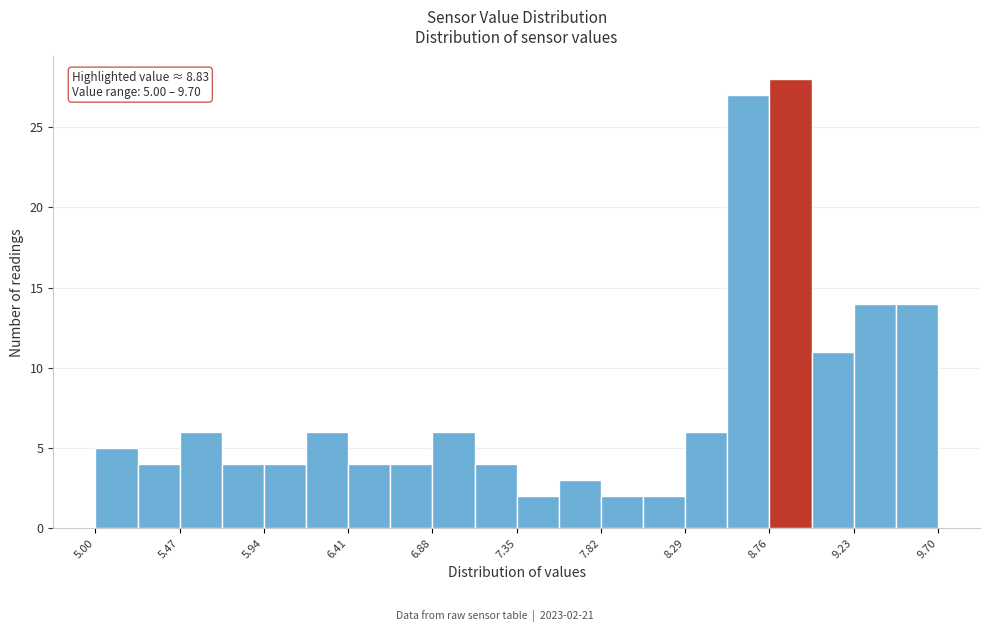

Over which range of the x-axis is the bar tallest?

8.760 to 8.995